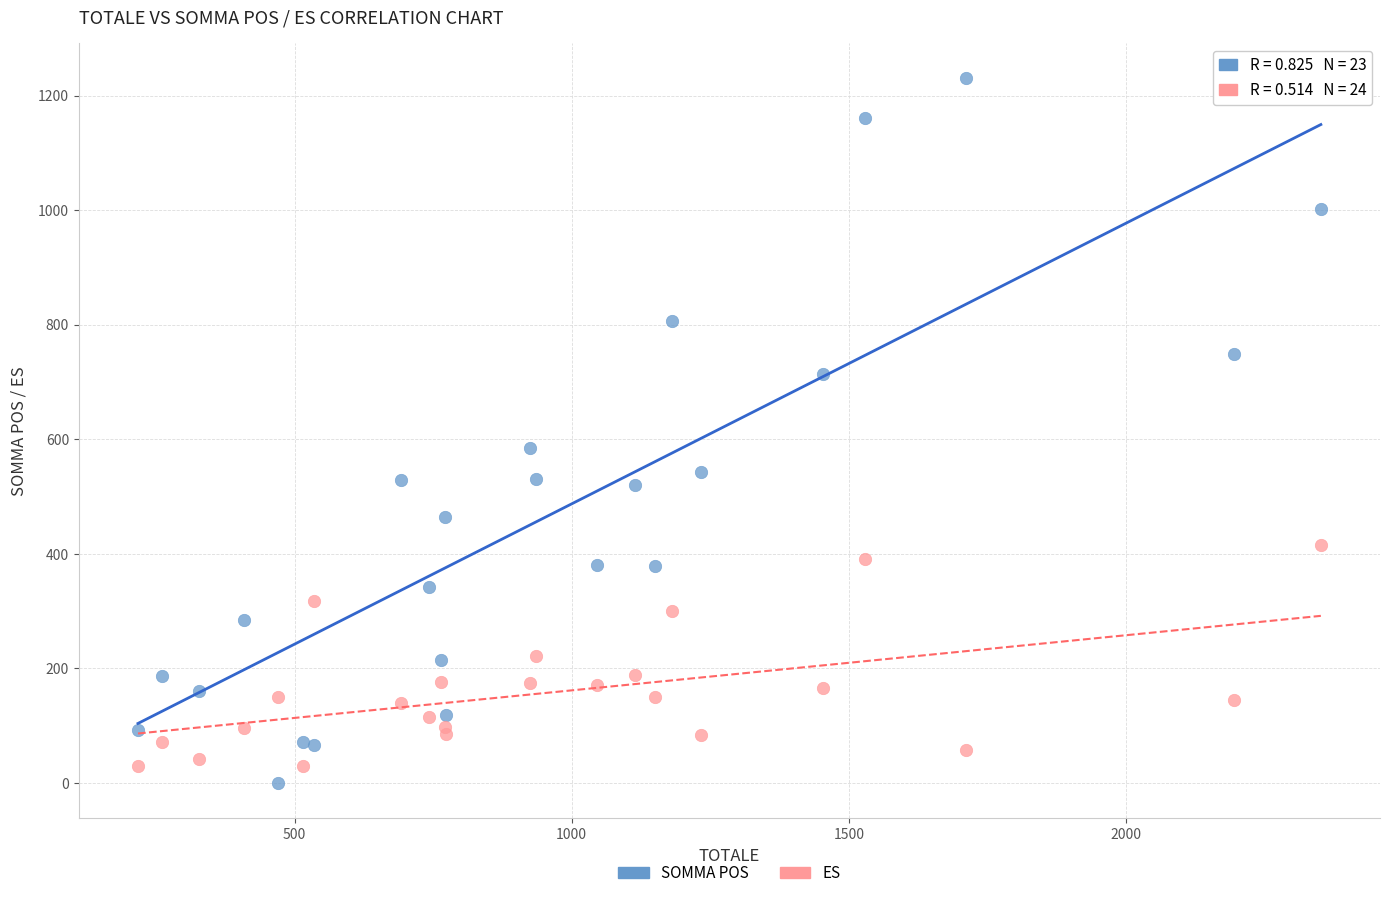

Which series has the largest Y range (max minus min)?

SOMMA POS